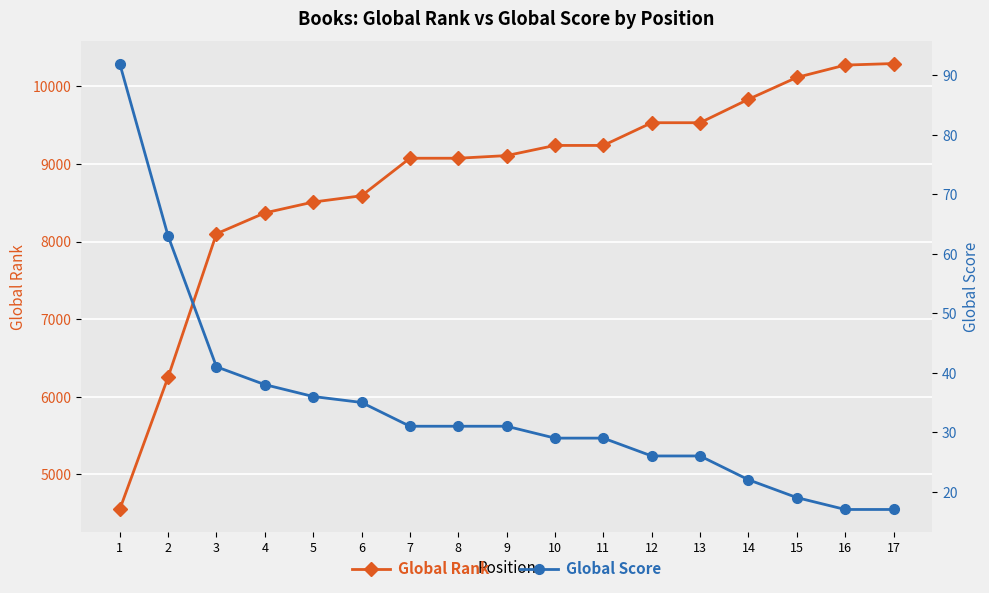

The value of Global Rank at 16 is 2674. True or false?

False